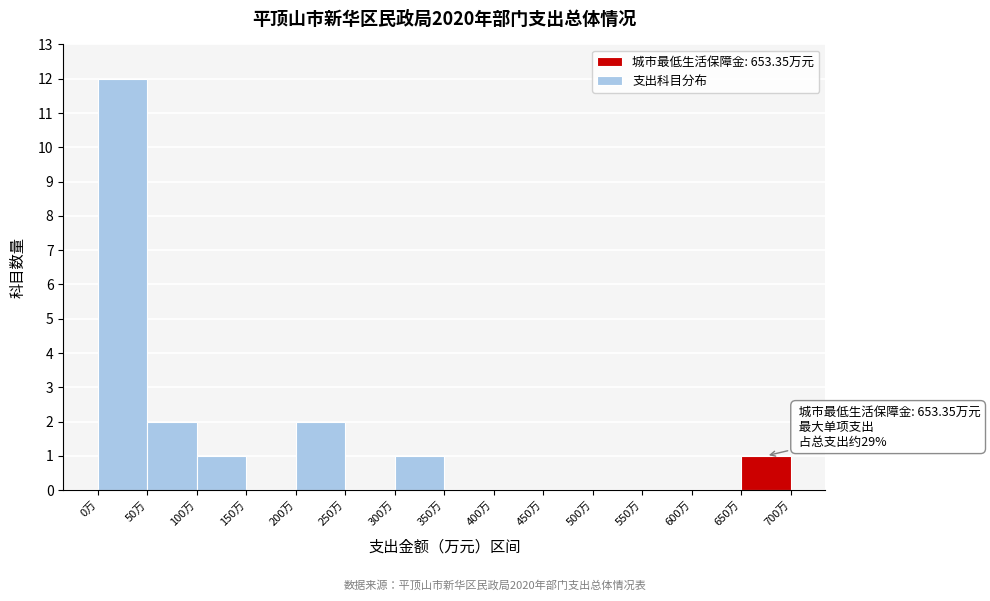

Which range on the x-axis has the tallest bar?

0 to 50